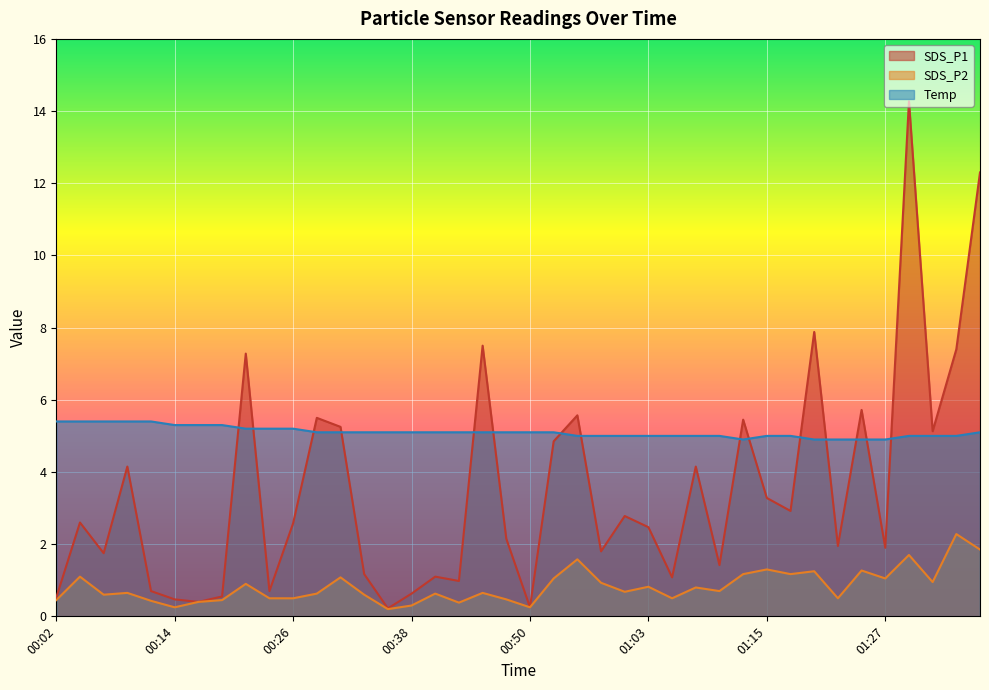

True or false: SDS_P2 and SDS_P1 intersect in this chart.

False